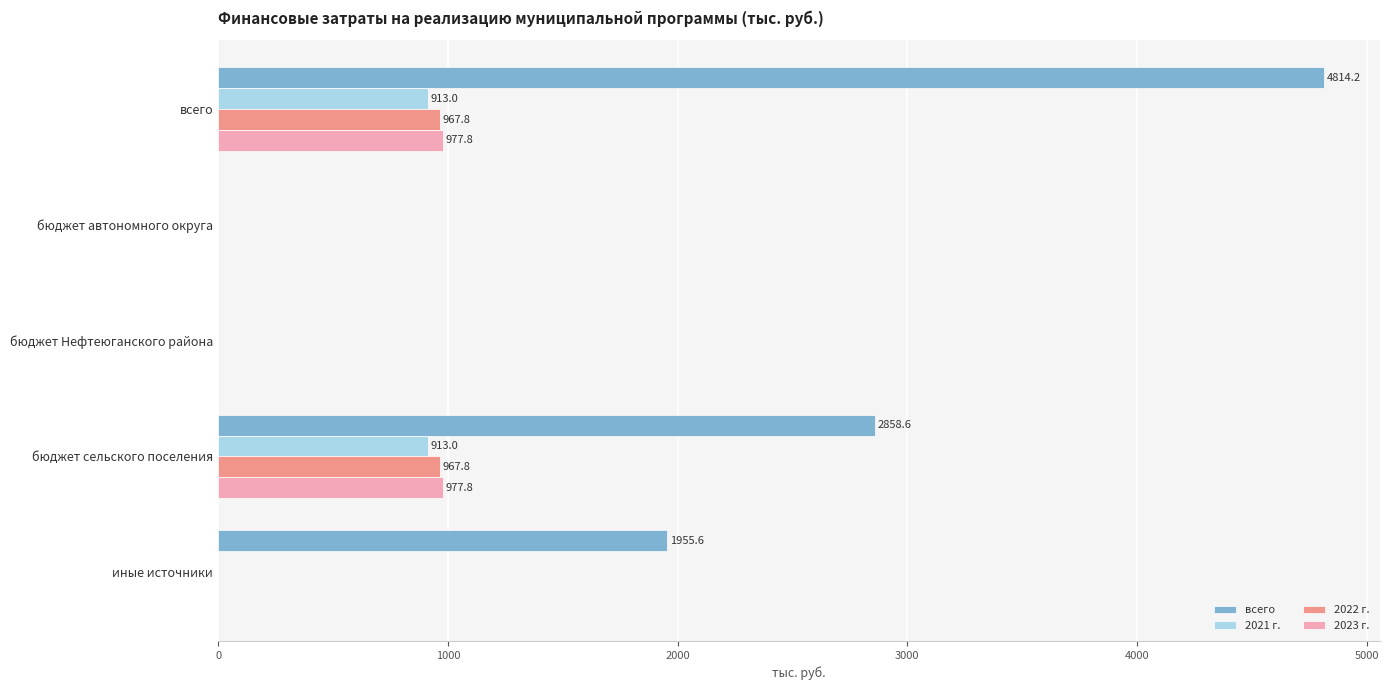

The всего series shows 4814.2 at всего. True or false?

True